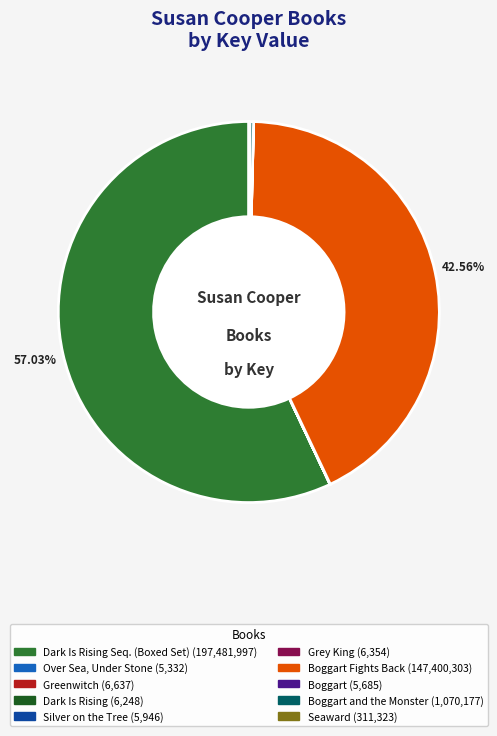

To the nearest percent, what is the difference between the largest and smallest slice percentages?

57%